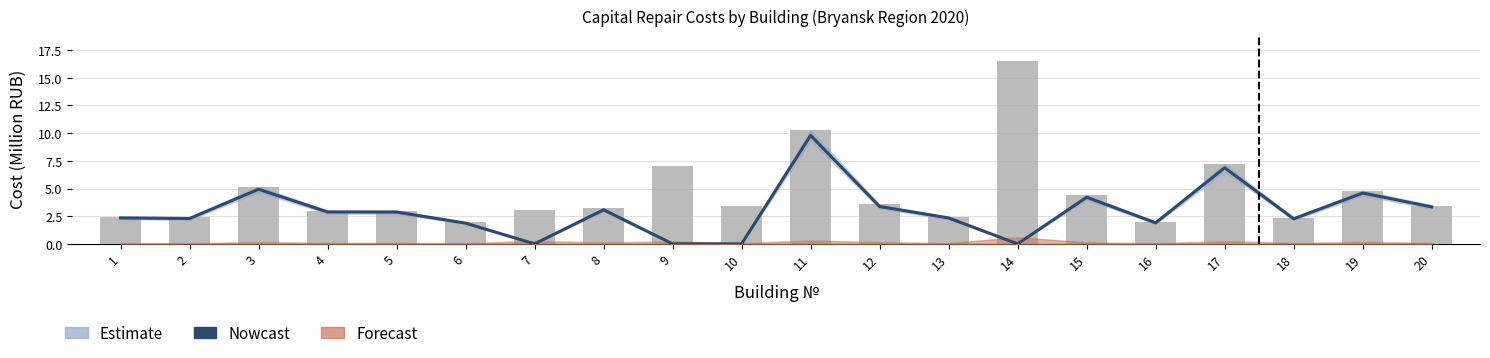

What is the total value across all series at 14?

16.5